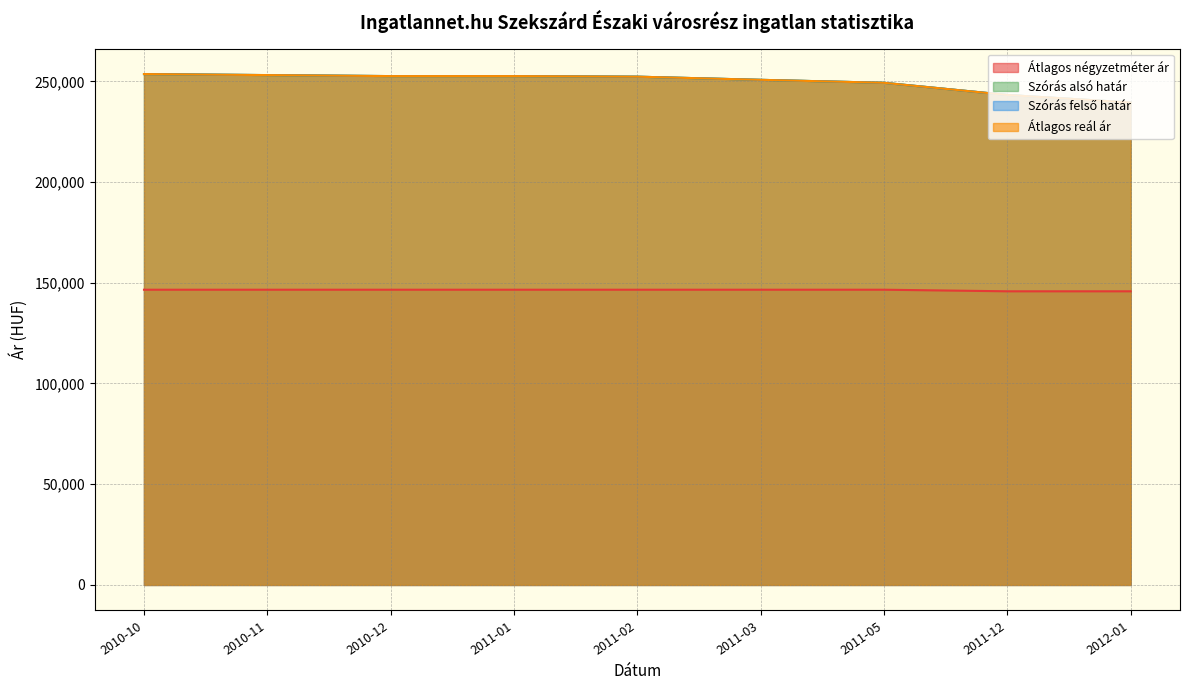

What is the total value across all series at 2011-05?

894367